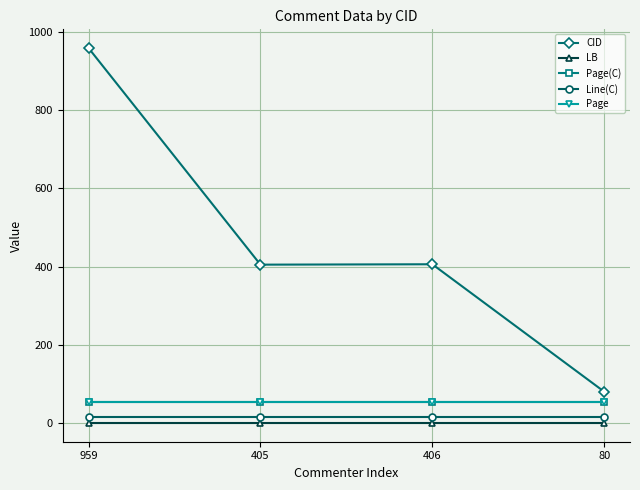

What is the label of the 1st point from the right?

80